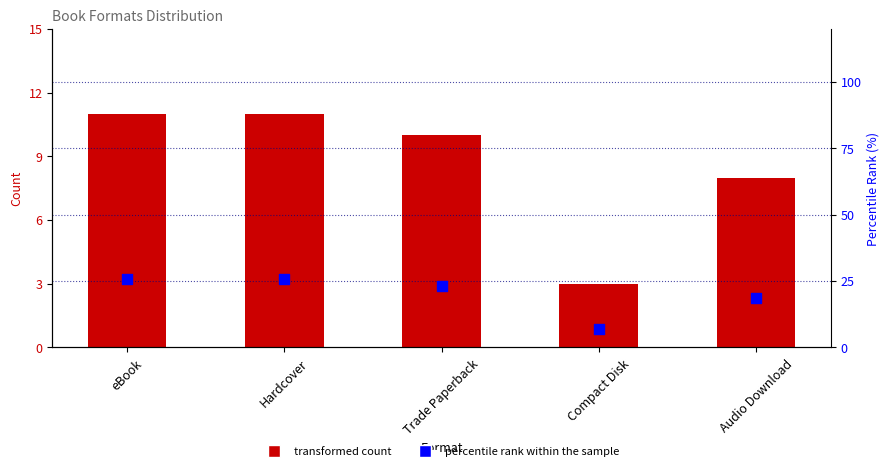

Which series reaches the minimum Y coordinate?

transformed count